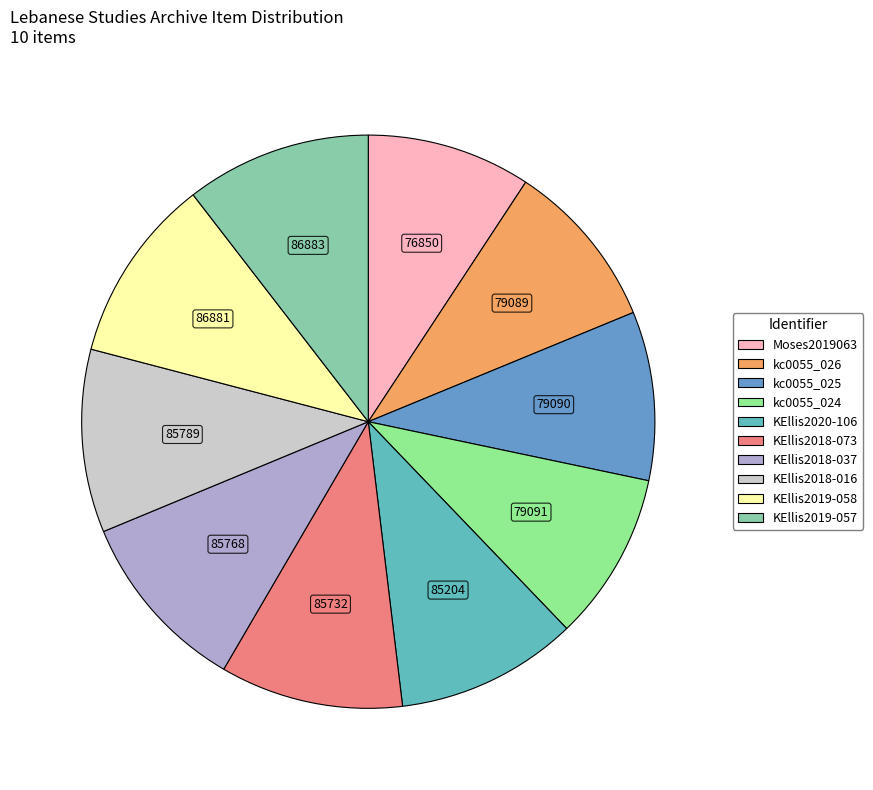

To the nearest percent, what percentage of the pie is KEllis2018-073?

10%